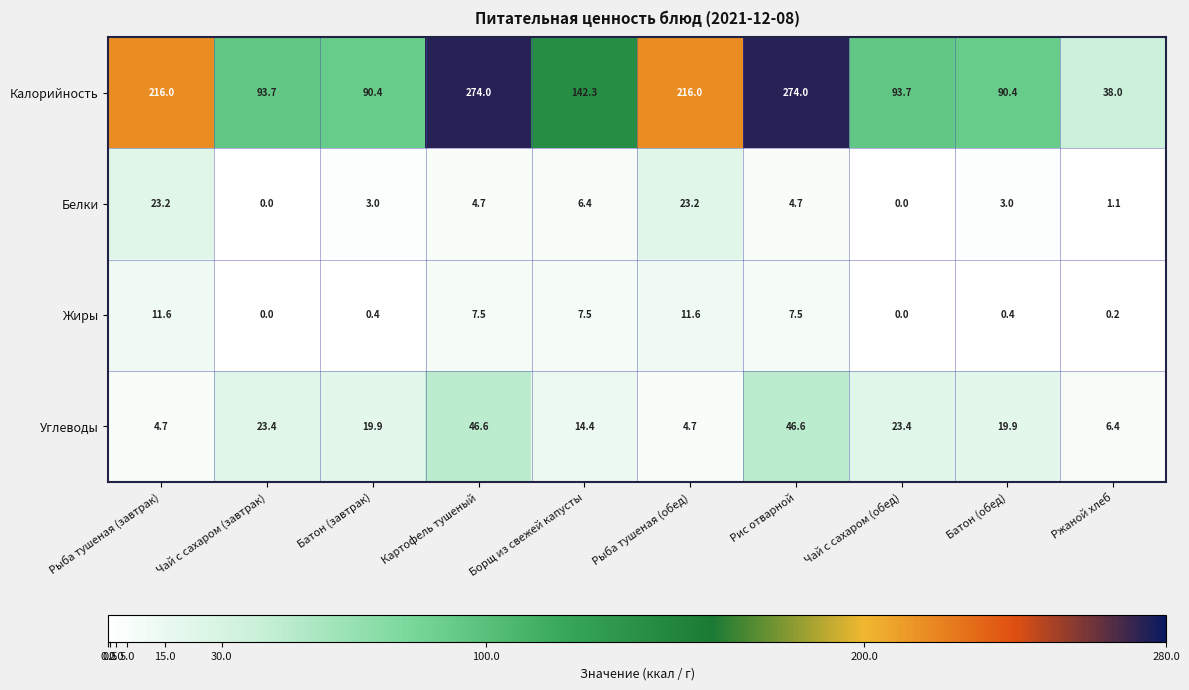

Is it true that Жиры equals 0.4 at Батон (завтрак)?

True